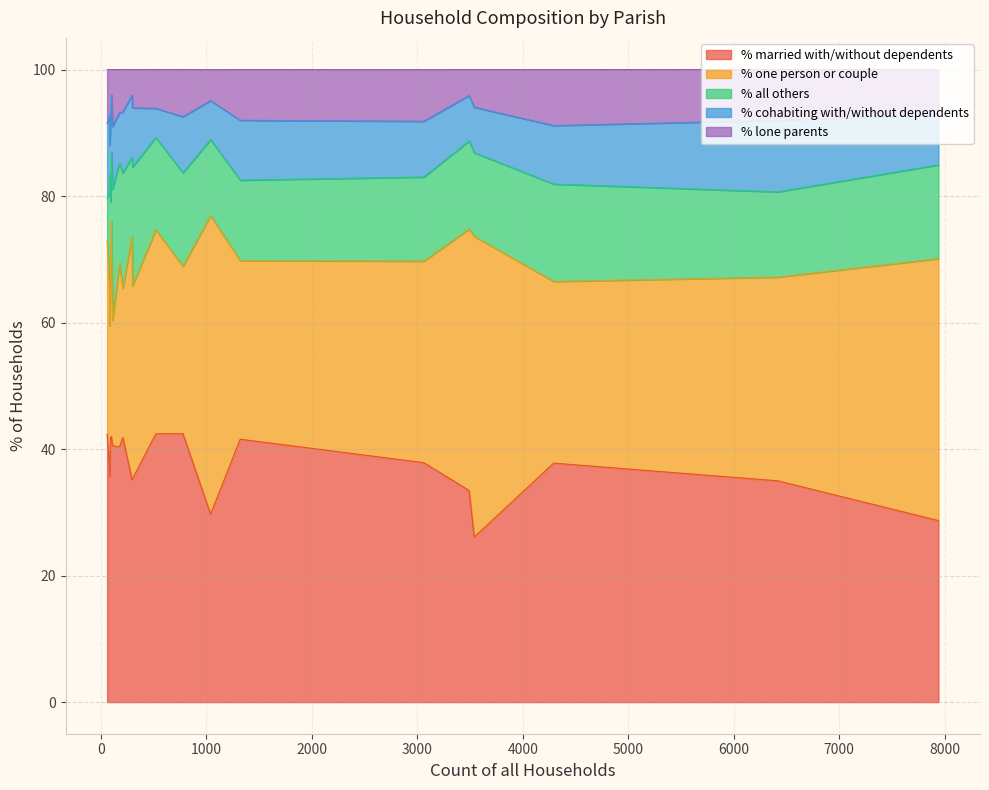

What is the maximum value shown in the chart?

47.5